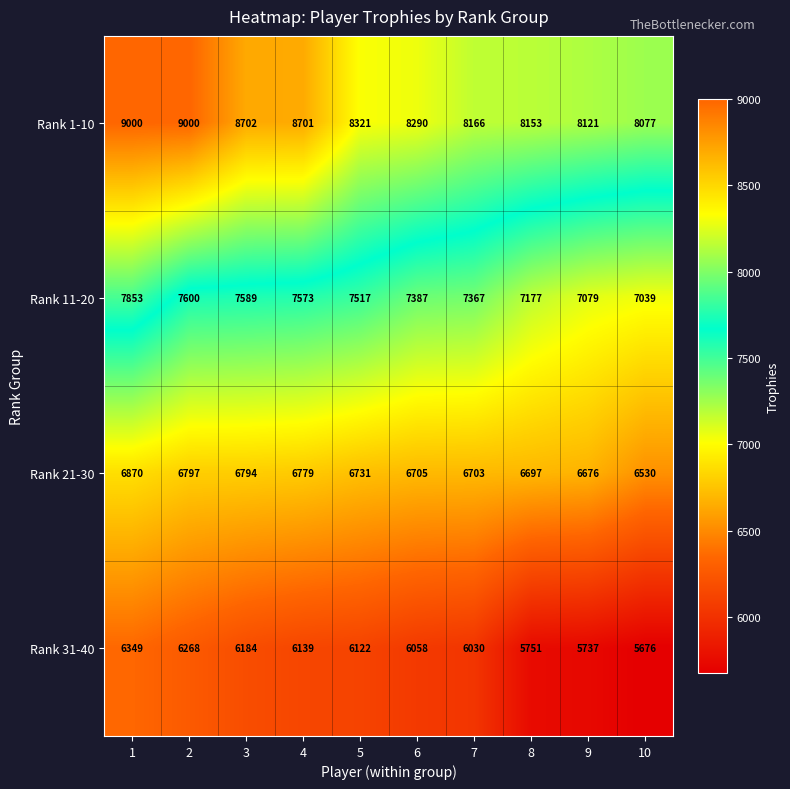

Is it true that Rank 1-10 equals 8121 at 9?

True